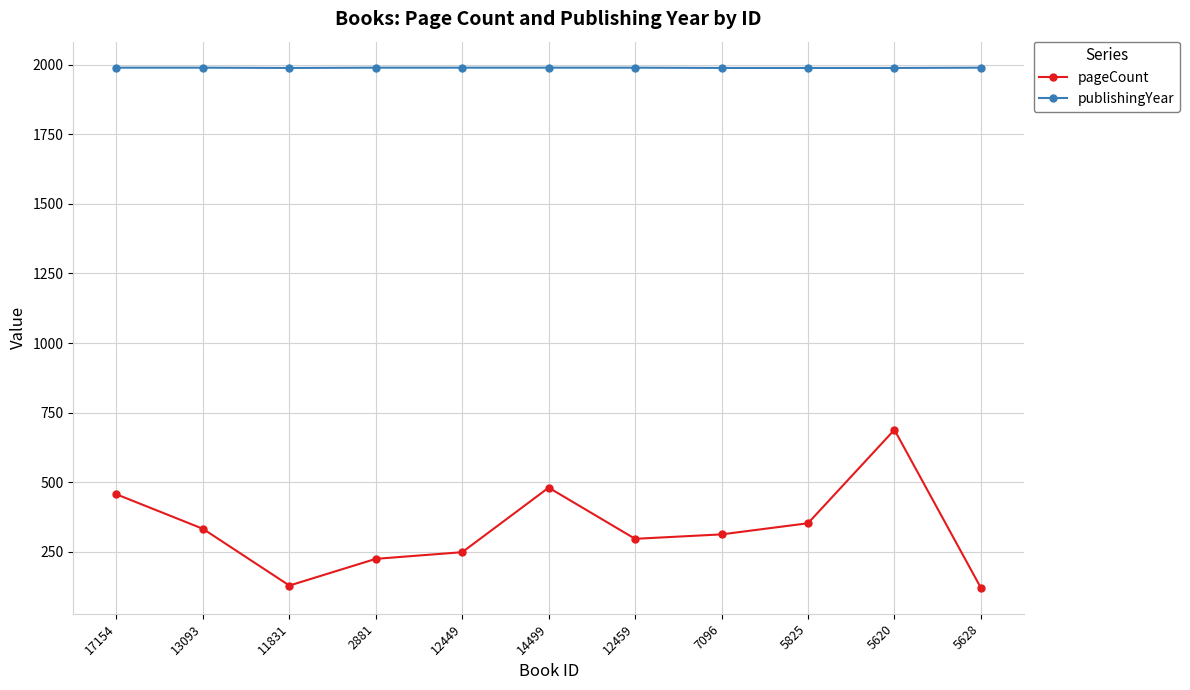

Which series has the largest range (max minus min)?

pageCount